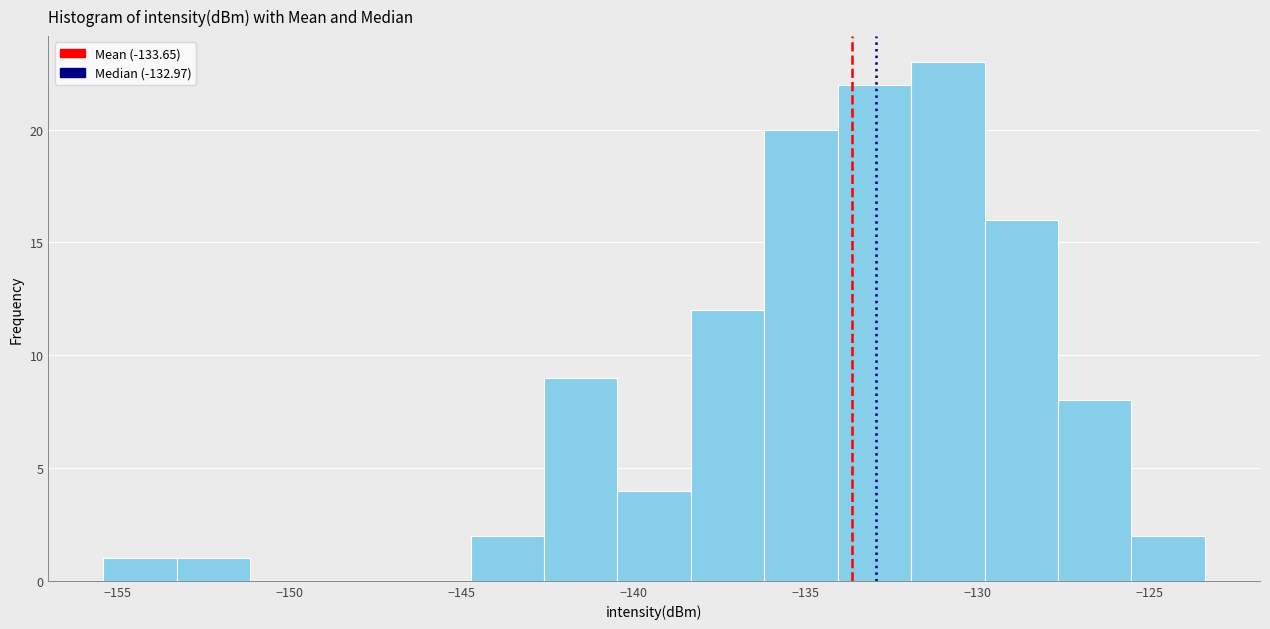

Over which range of the x-axis is the bar tallest?

-132.0 to -130.0